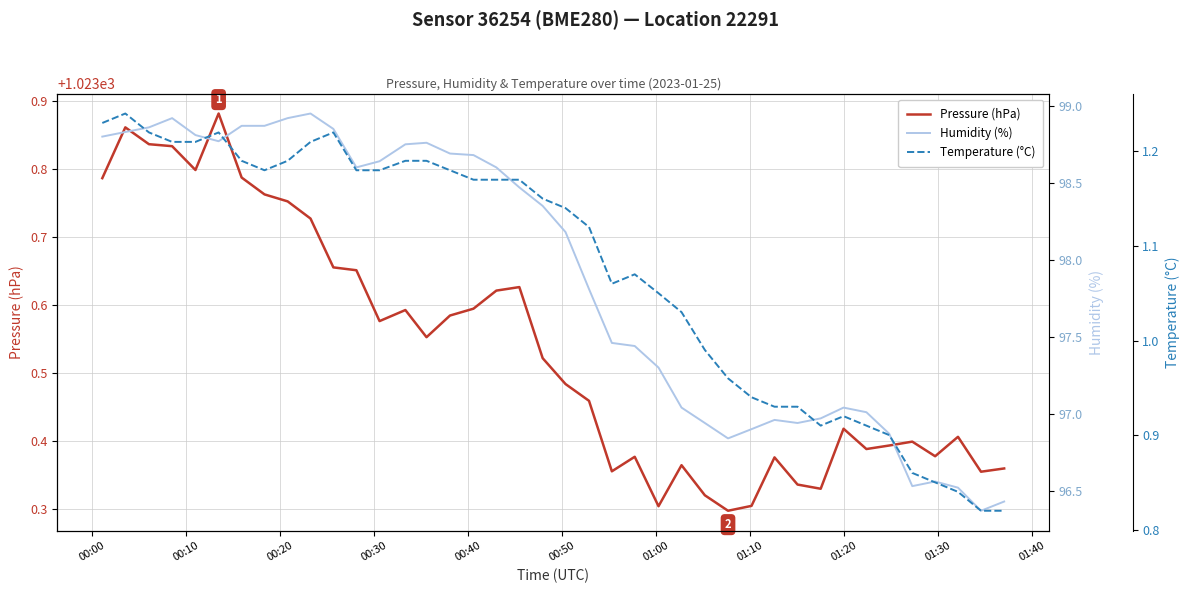

How many lines are shown in the chart?

3